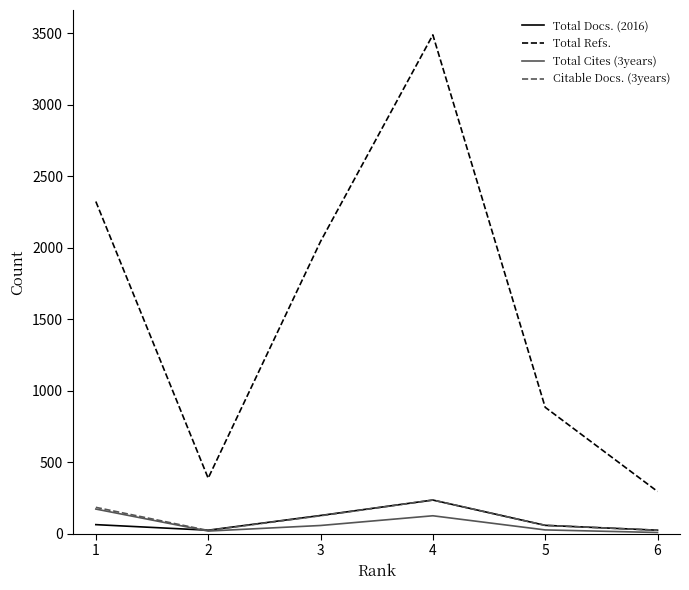

What is the total value across all series at 4?

4085